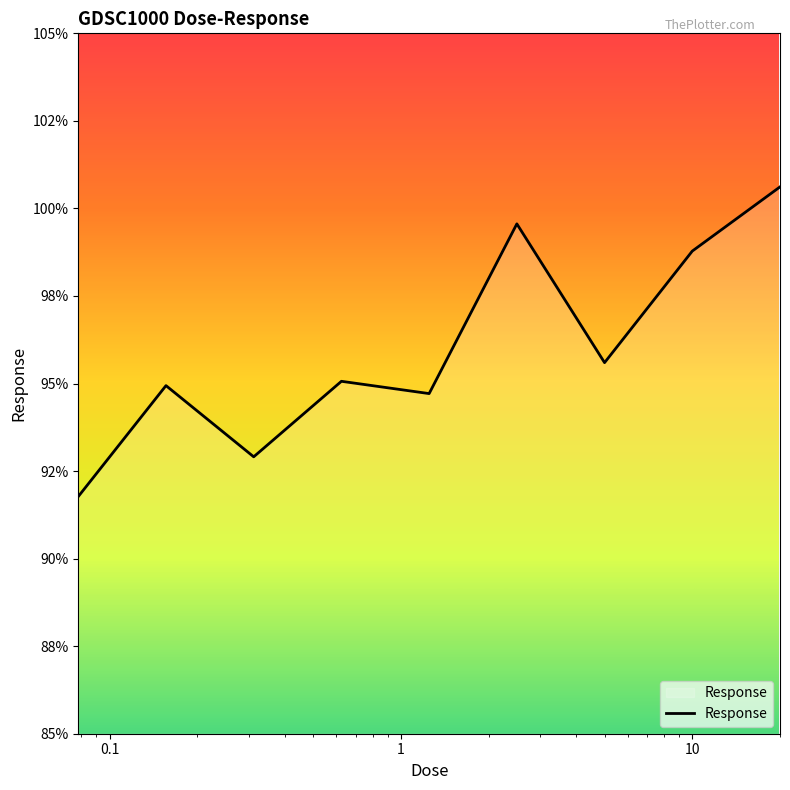

Does the chart have visible grid lines?

No